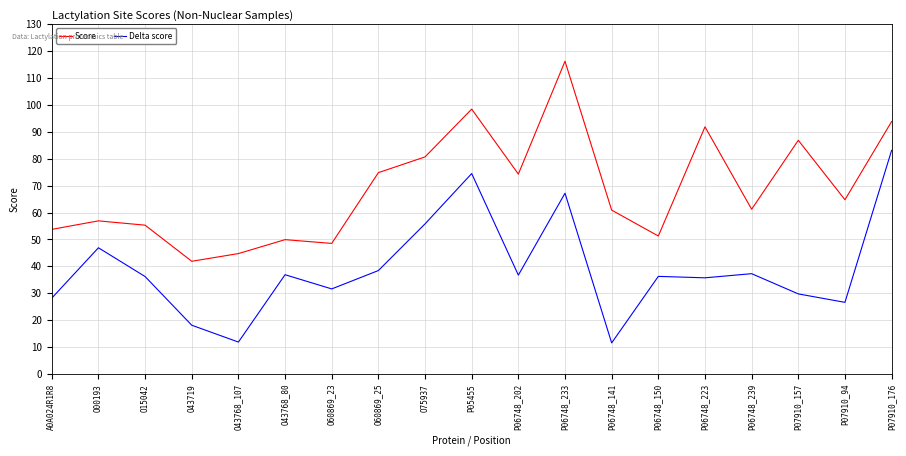

At how many categories does at least one series exceed 115?

1